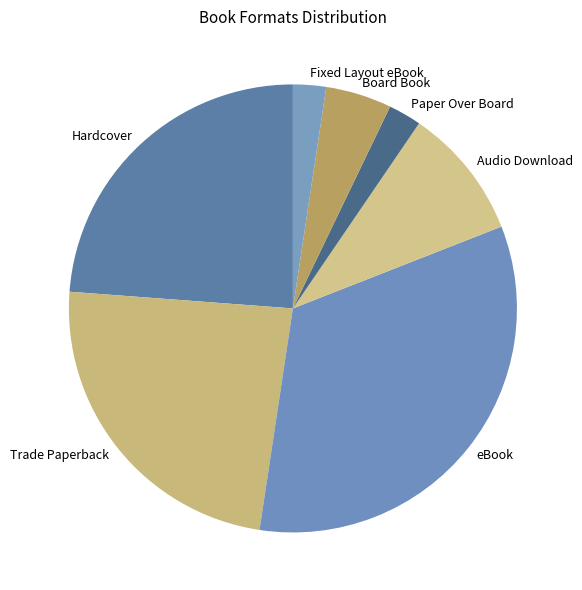

Is it true that Trade Paperback is 24% of the pie?

True